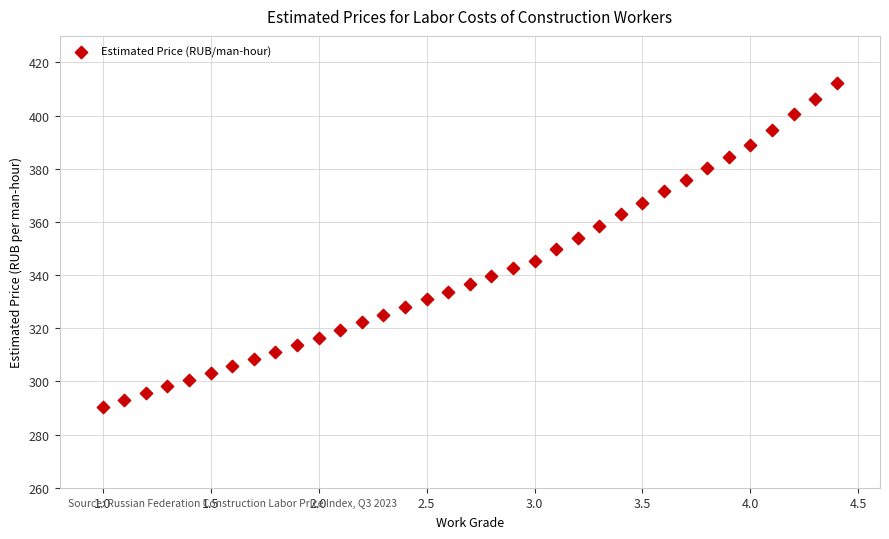

What is the range of X values (max minus min)?

3.4